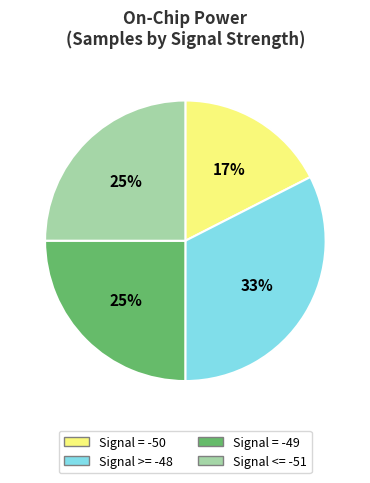

To the nearest percent, what is the average slice percentage?

25%